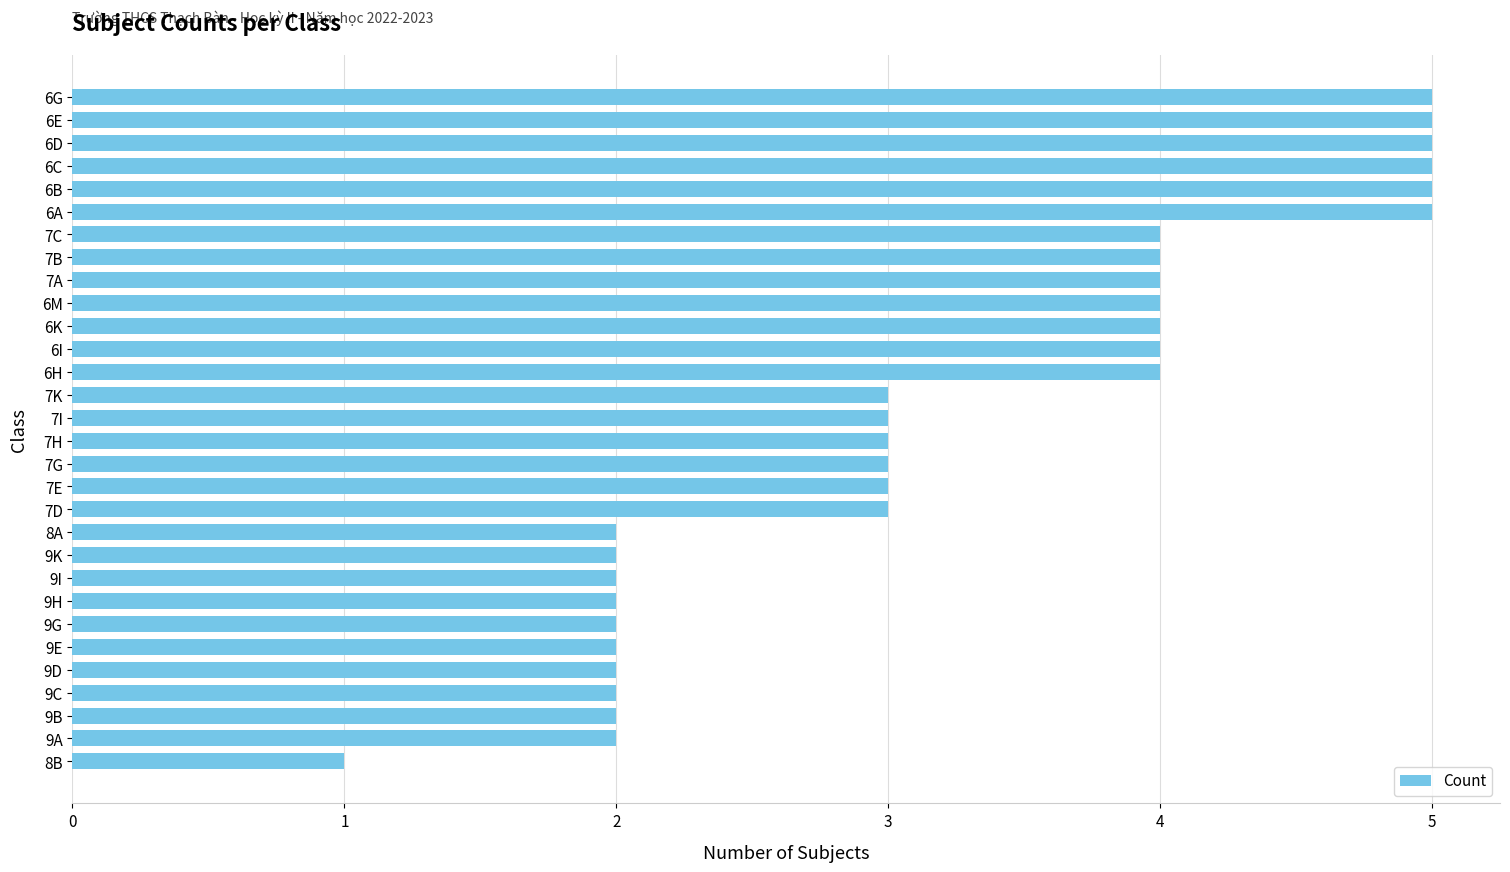

Which label corresponds to the smallest value in the chart?

8B